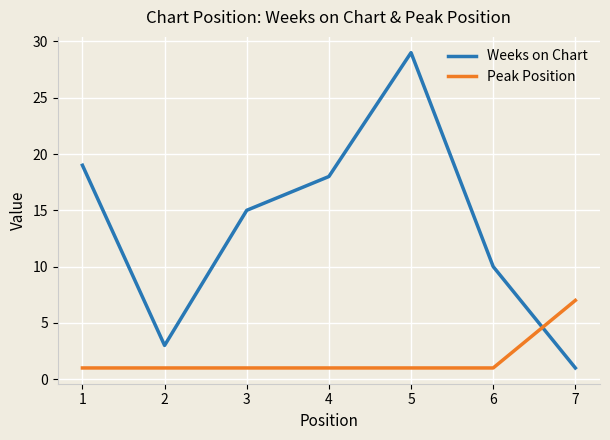

Where do Peak Position and Weeks on Chart first cross each other?

6 and 7